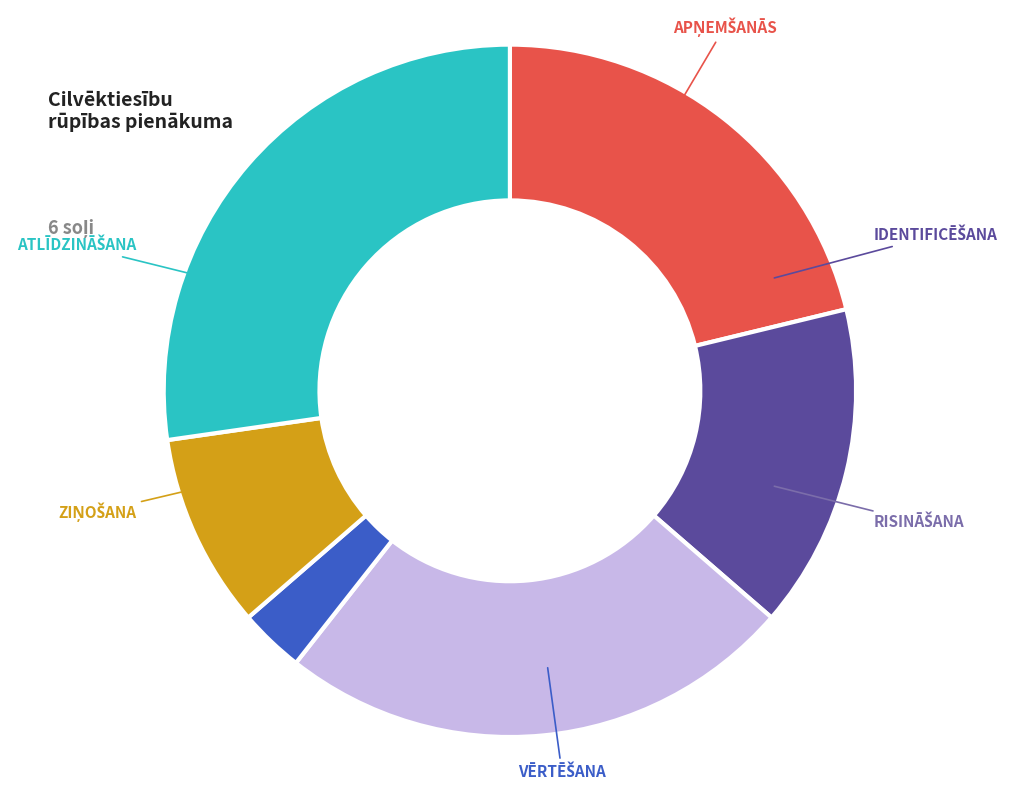

Is there any slice that represents more than half of the pie?

No